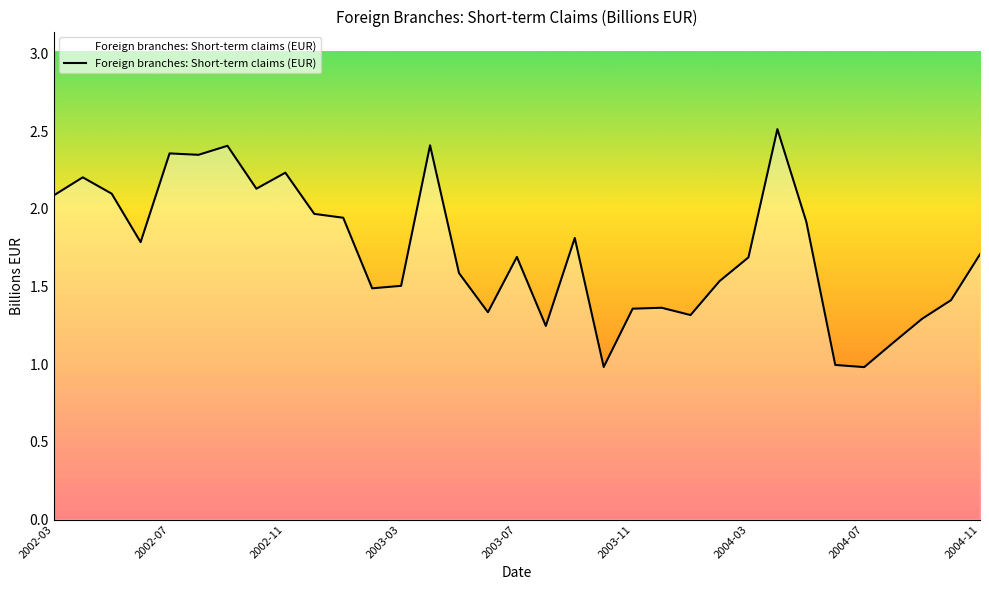

What is the minimum value shown in the chart?

1.0